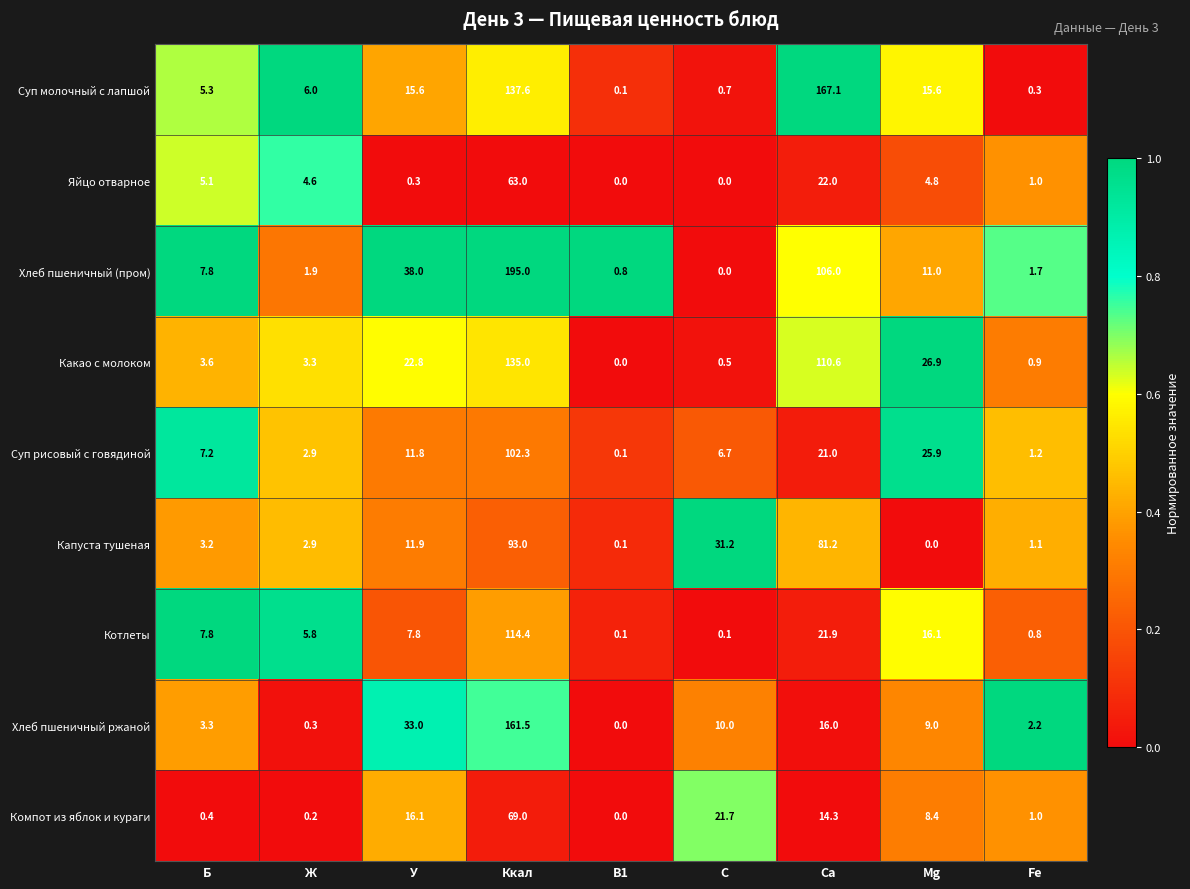

How many distinct data groups are displayed?

9